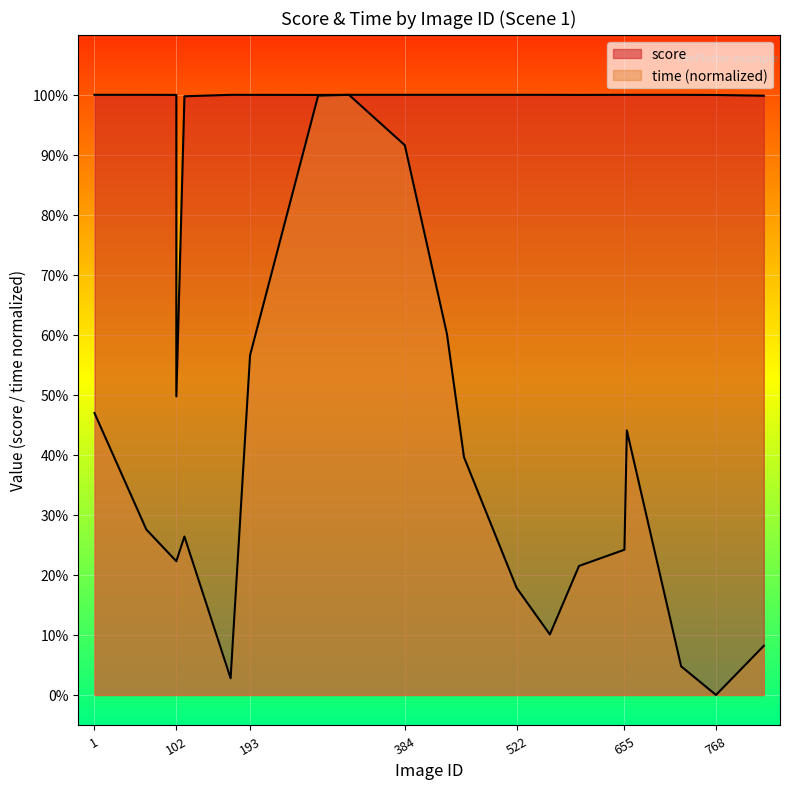

How many categories are shown in the chart?

20